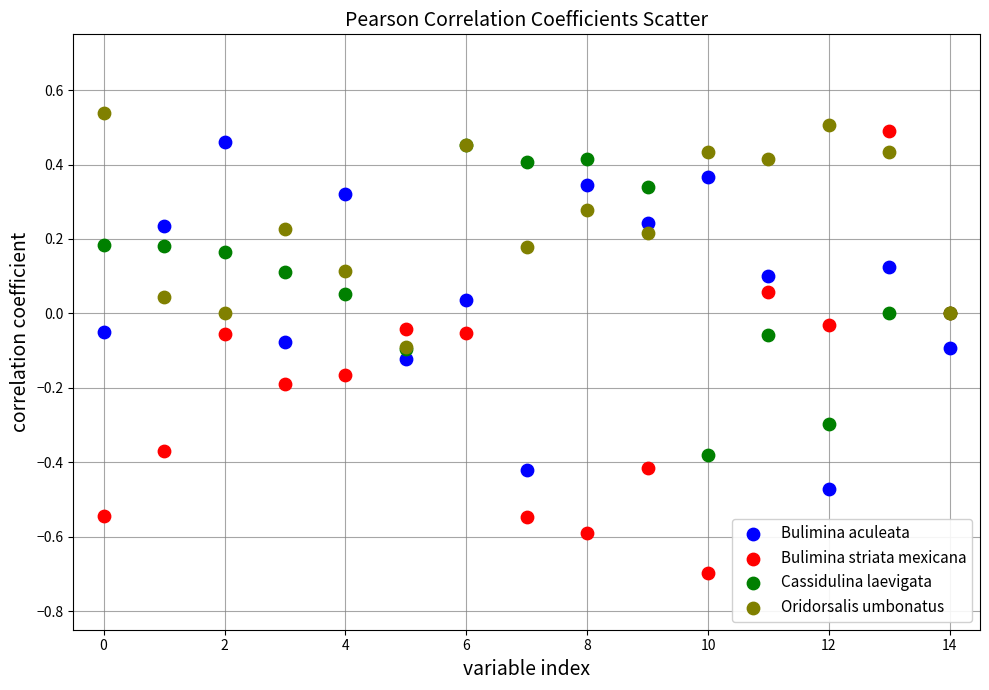

Which series has the widest spread of Y values?

Bulimina striata mexicana